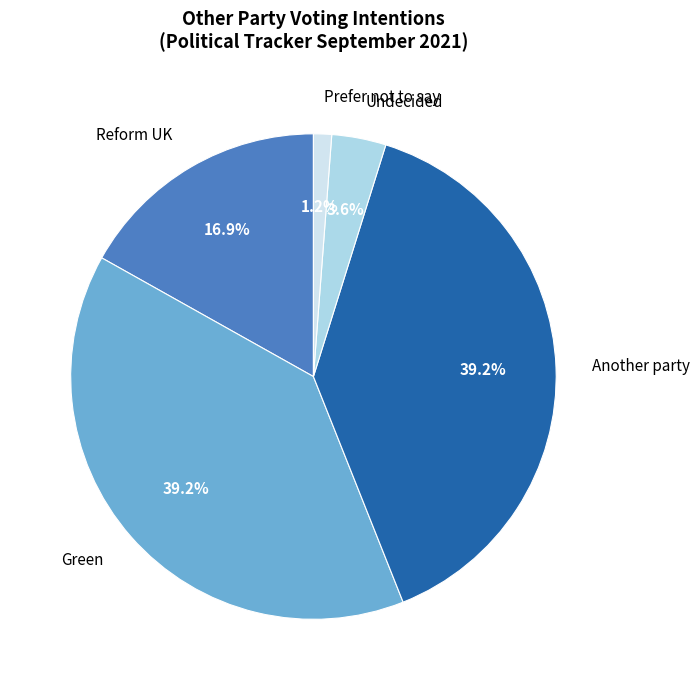

What percentage is the Another party slice, to the nearest percent?

39%